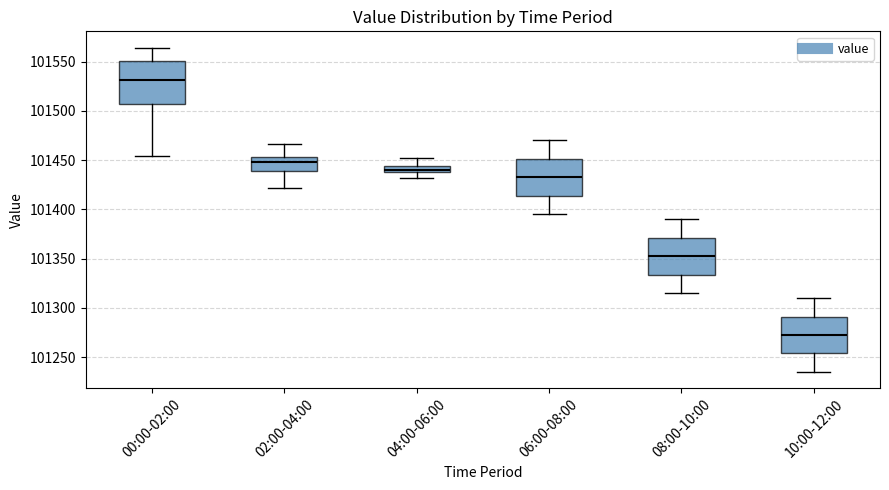

Where does the lower whisker of the box for 06:00-08:00 end on the y-axis? The values are not printed on the chart, so give them approximately, as read against the axis.

101395